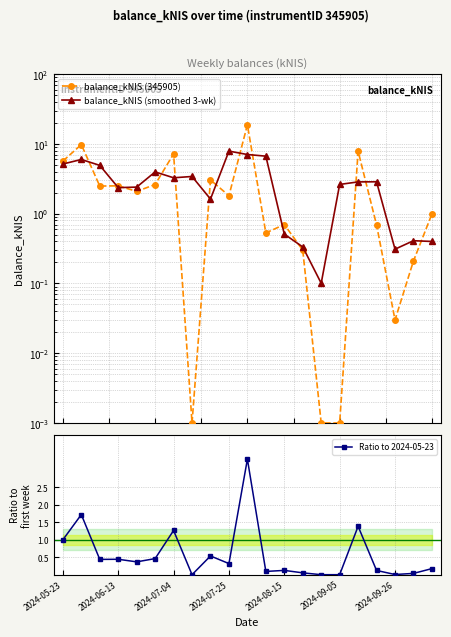

Read the balance_kNIS (smoothed 3-wk) value at 16.

2.9